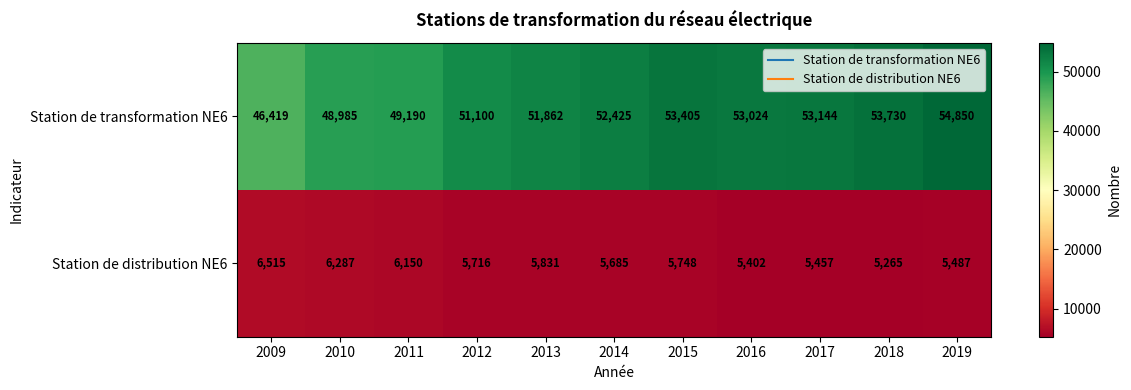

The Station de transformation NE6 series shows 89724 at 2016. True or false?

False